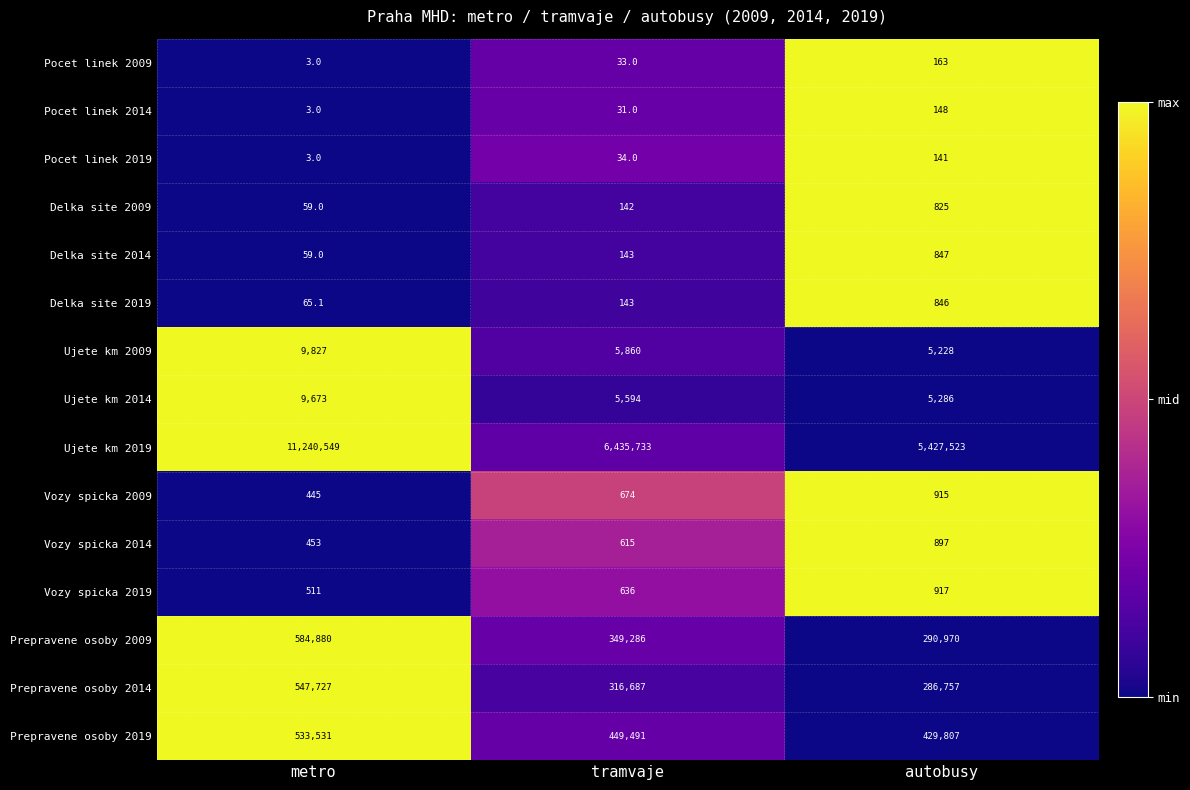

What is the total value across all series at autobusy?

6451270.0